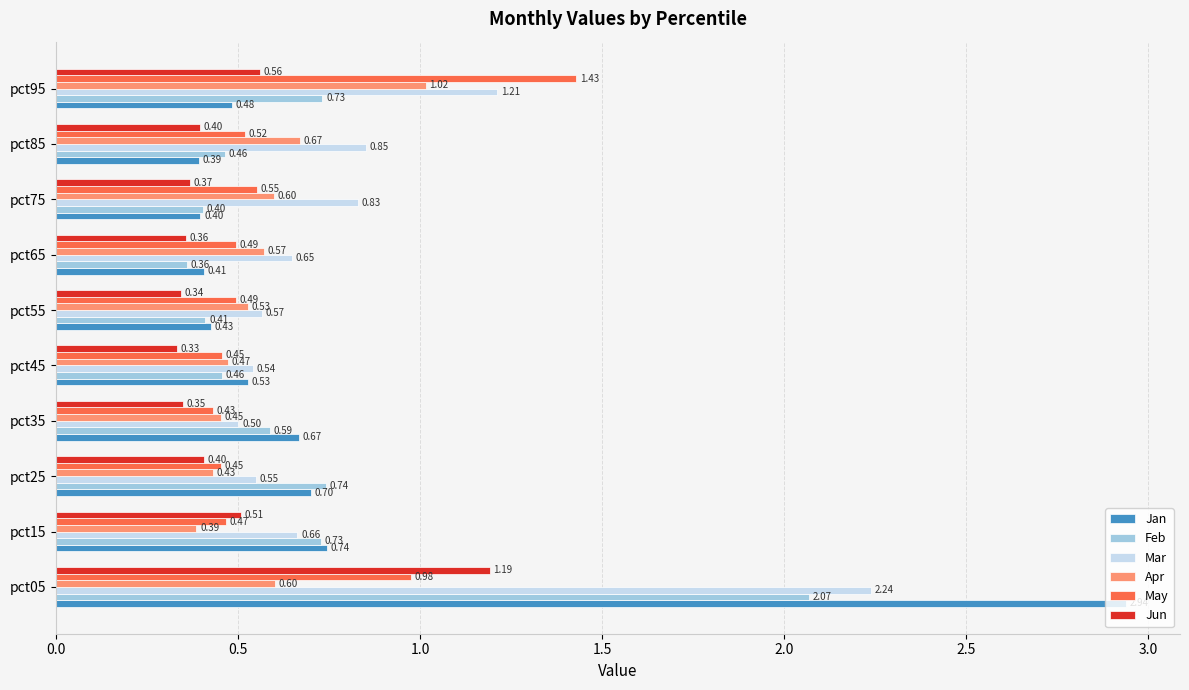

What is the sum of all Mar values?

8.6